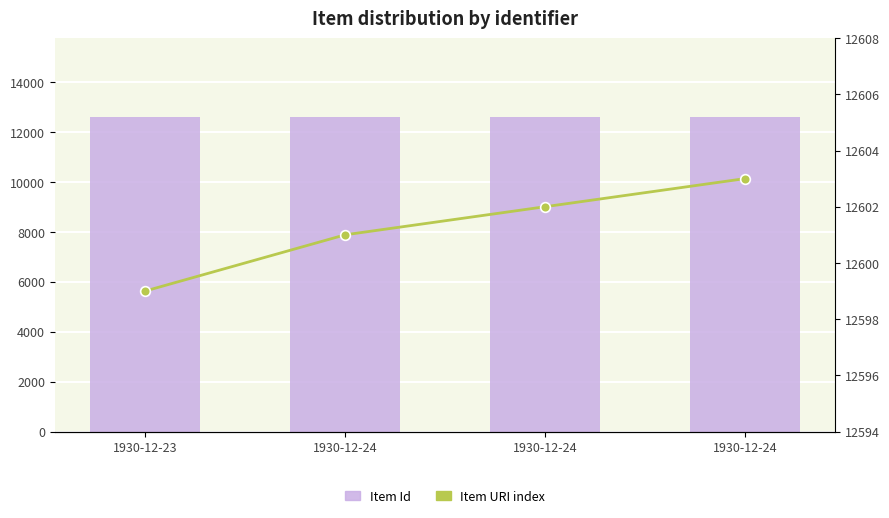

Which series has the widest spread of values?

Item Id